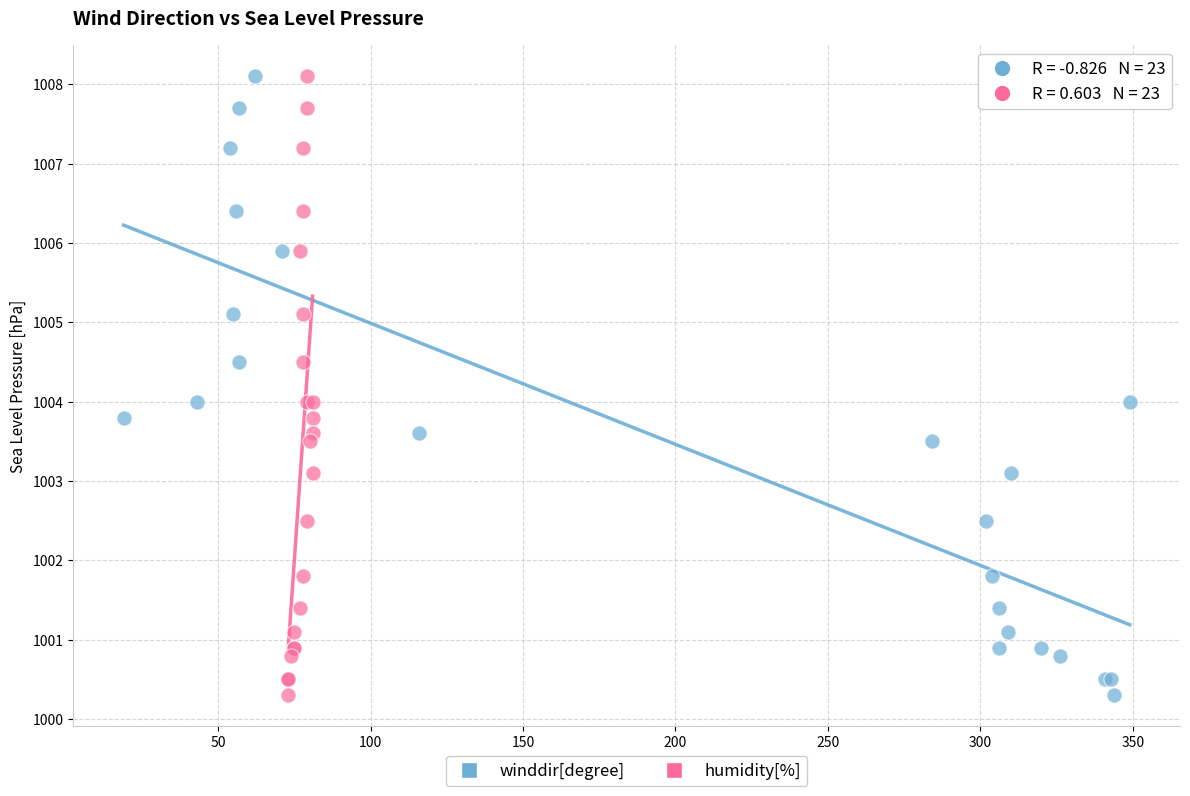

What are all the series names shown in the legend?

winddir[degree], humidity[%]